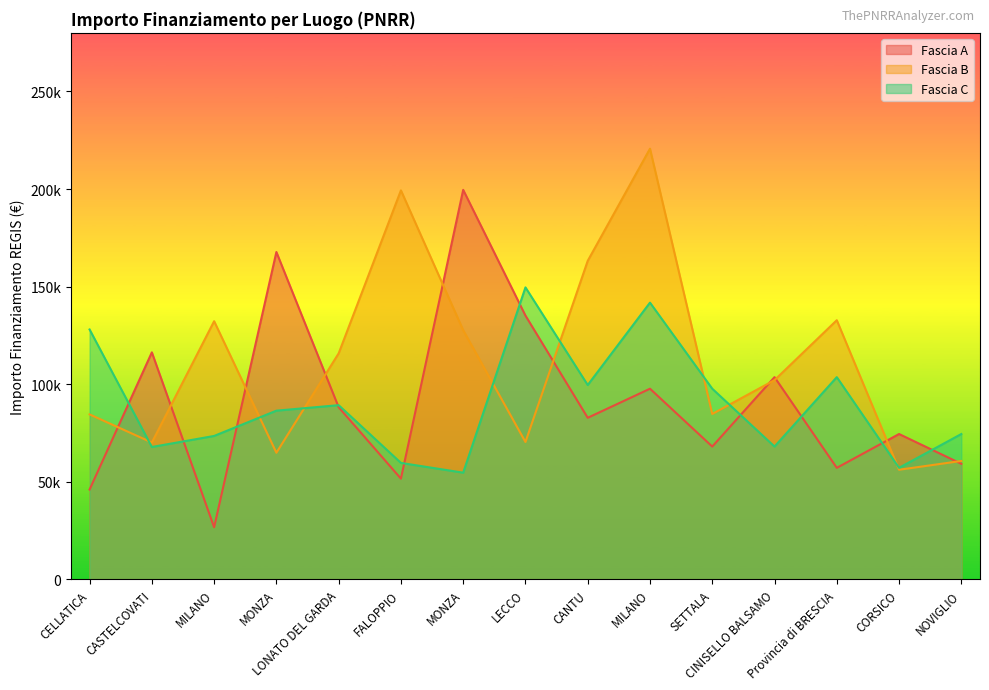

What is the difference between the maximum and minimum values in the Fascia A series?

172837.8